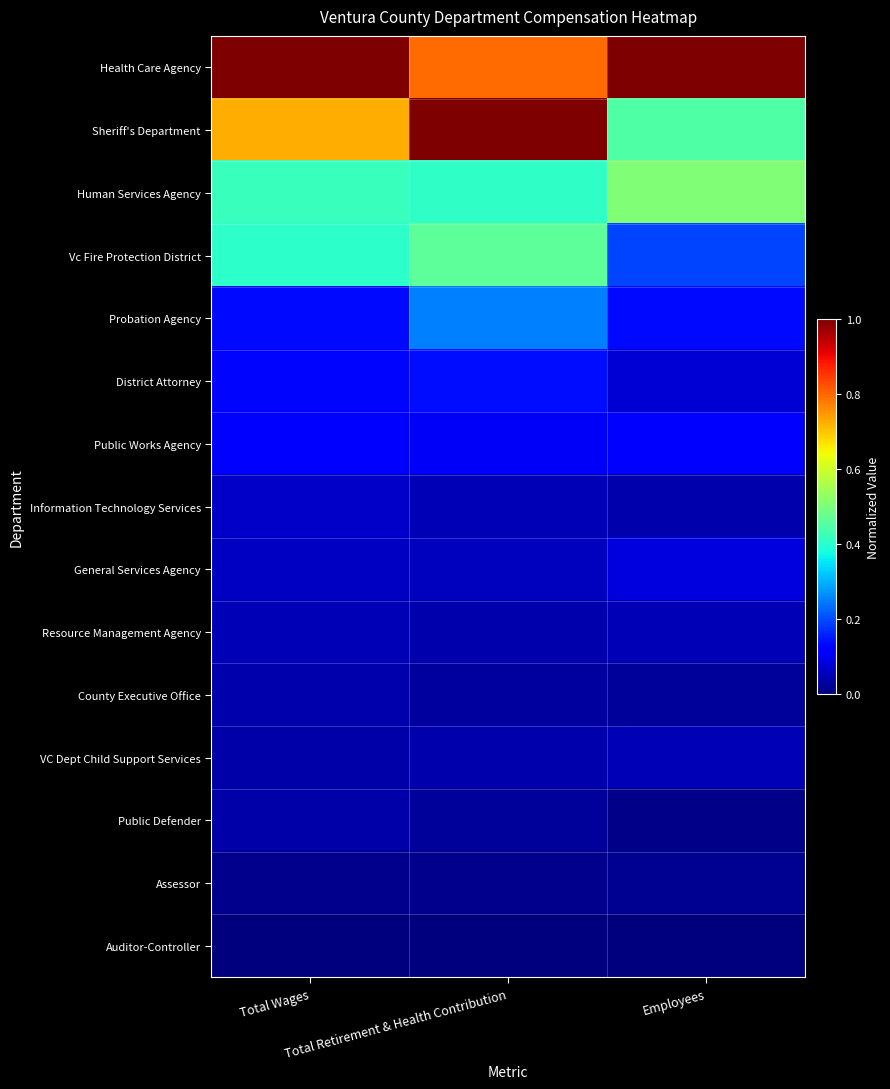

Between Total Retirement & Health Contribution and Employees, which is larger?

Employees